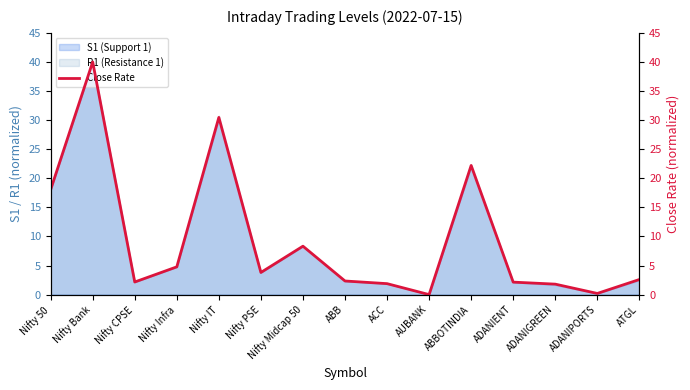

How many interior local valleys (lower than both neighbors) does the data have?

4